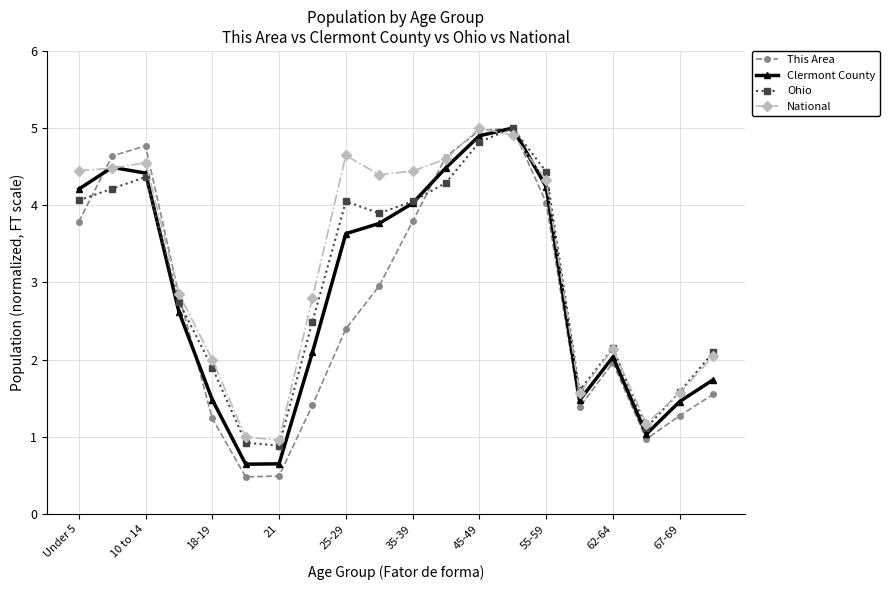

How many lines are shown in the chart?

4